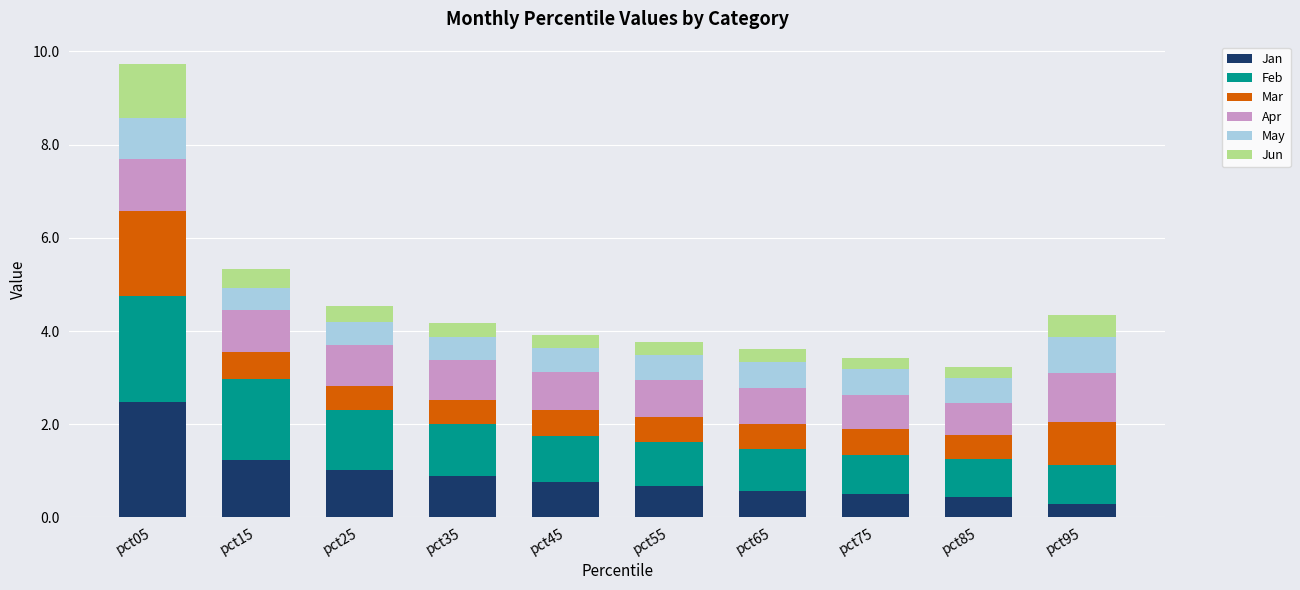

Is it true that Jan equals 1.2 at pct15?

True